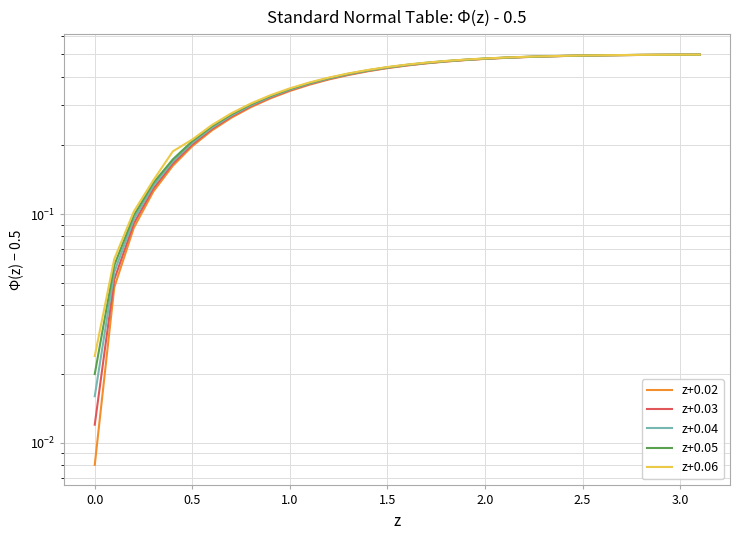

How many distinct data groups are displayed?

5